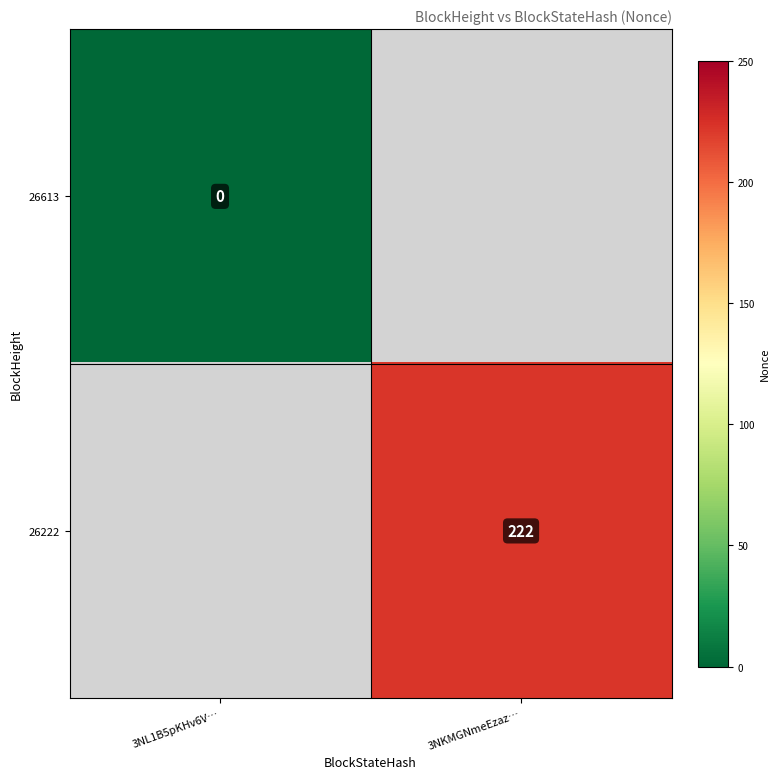

How many series are shown in this chart?

2